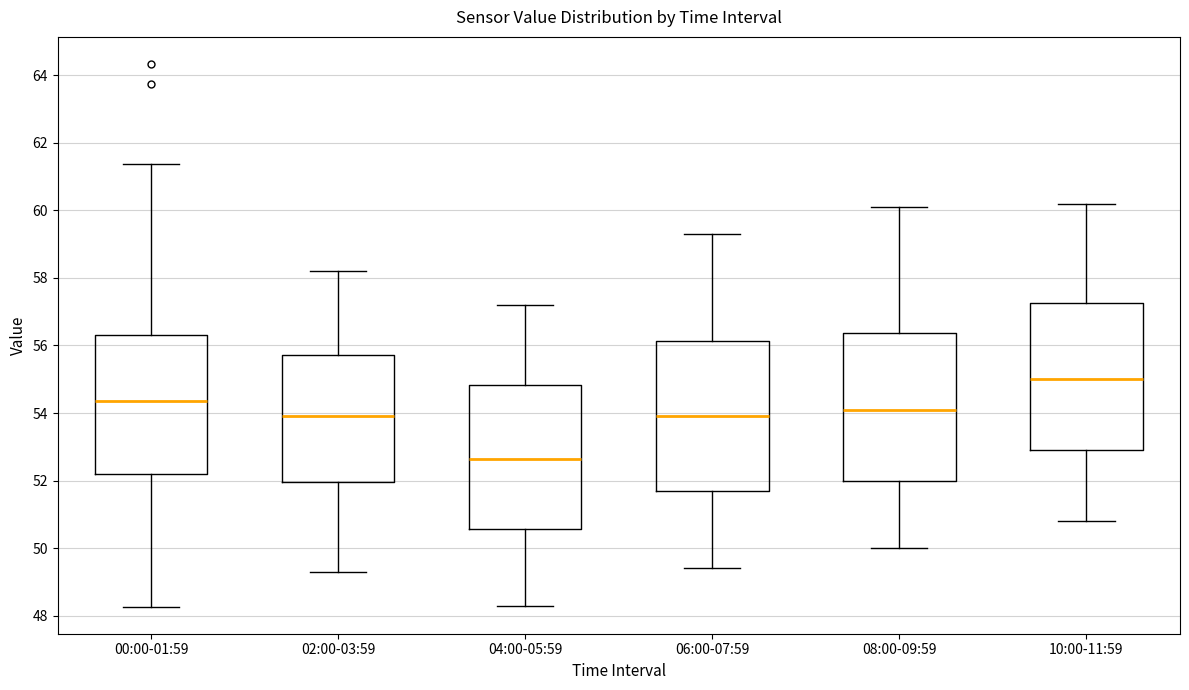

Which box's median line is the highest?

10:00-11:59